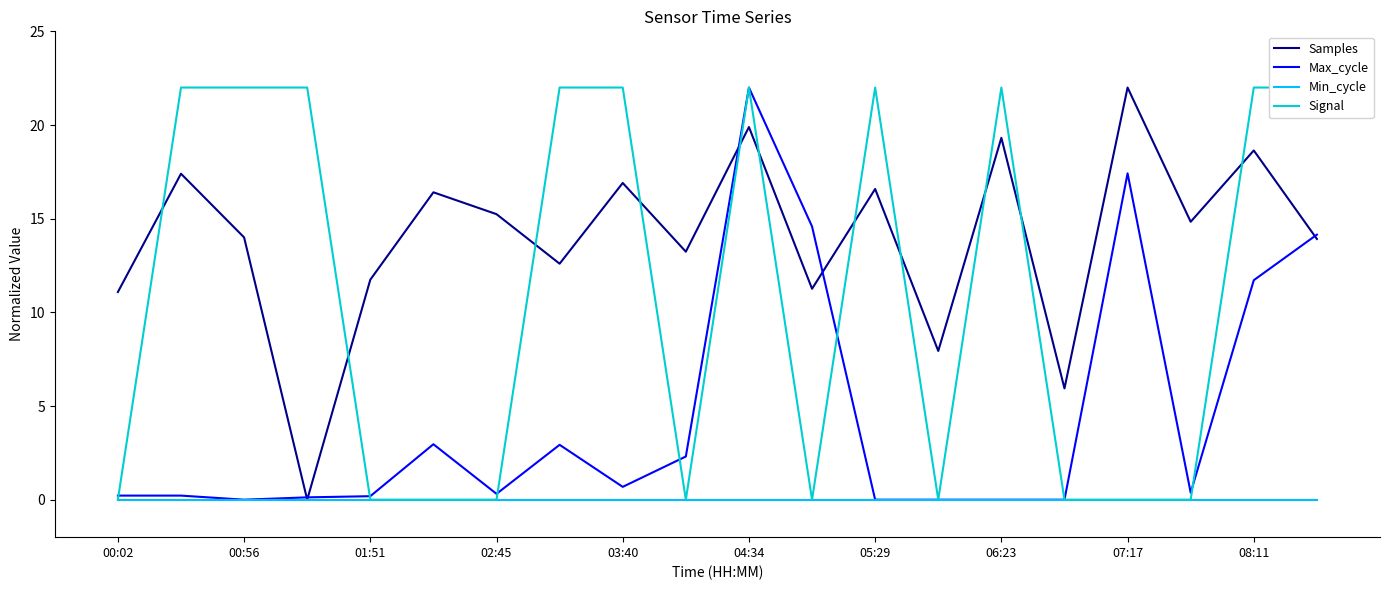

How many values in the Signal series are below 22?

10